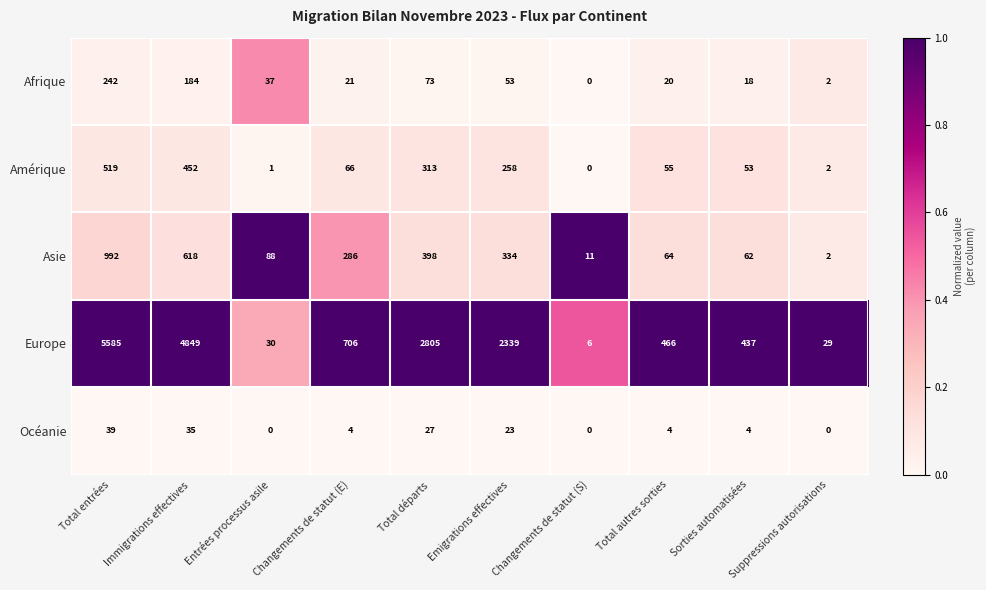

What is the total value across all series at Total autres sorties?

609